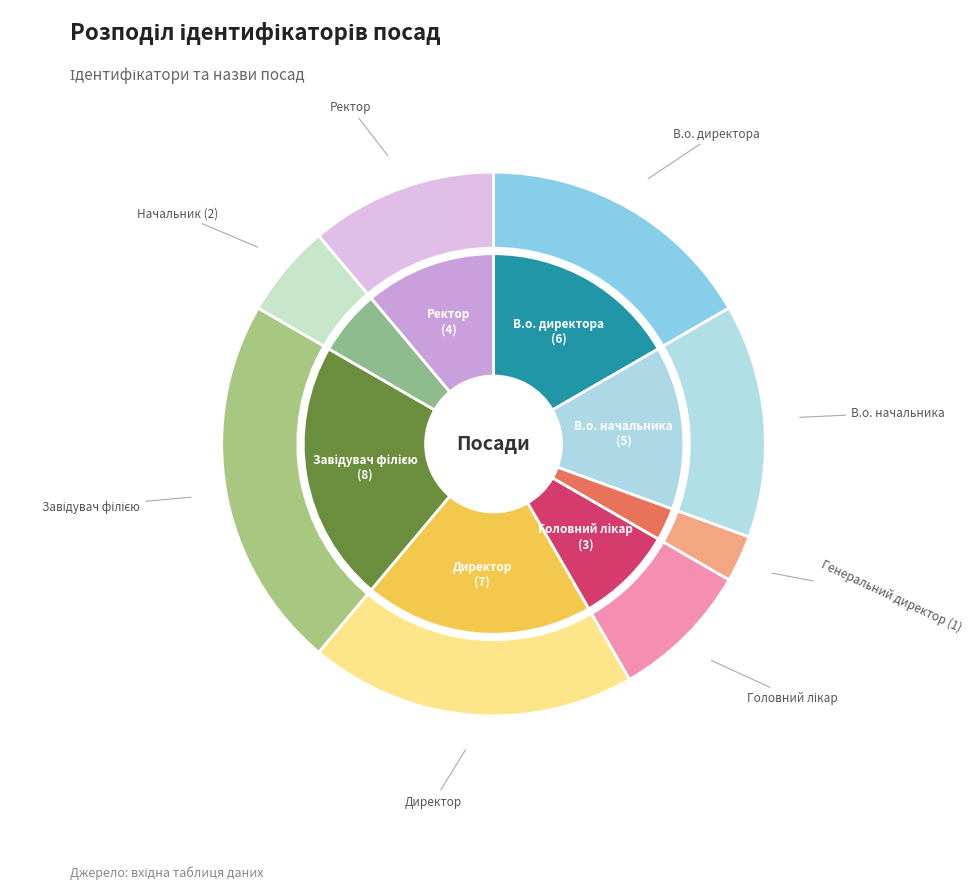

Does Директор represent more than half of the total?

No